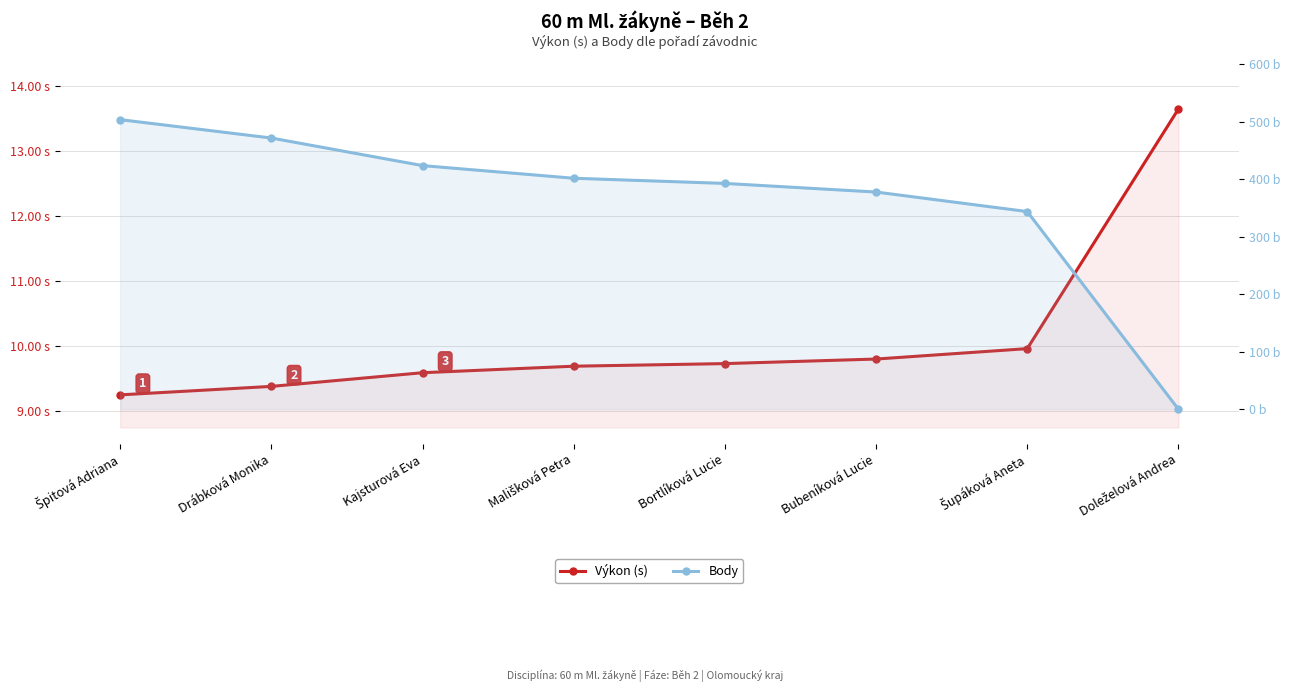

True or false: Výkon (s) and Body cross at least once.

True